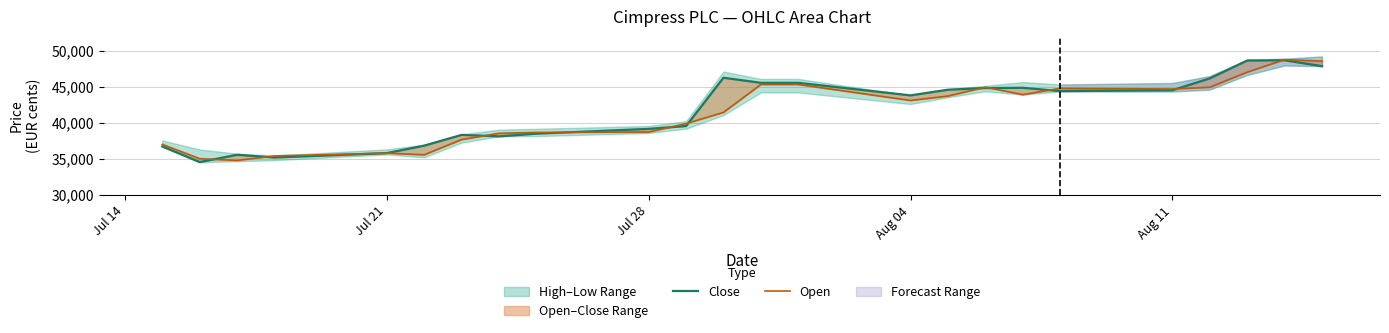

True or false: Close and Open cross at least once.

True